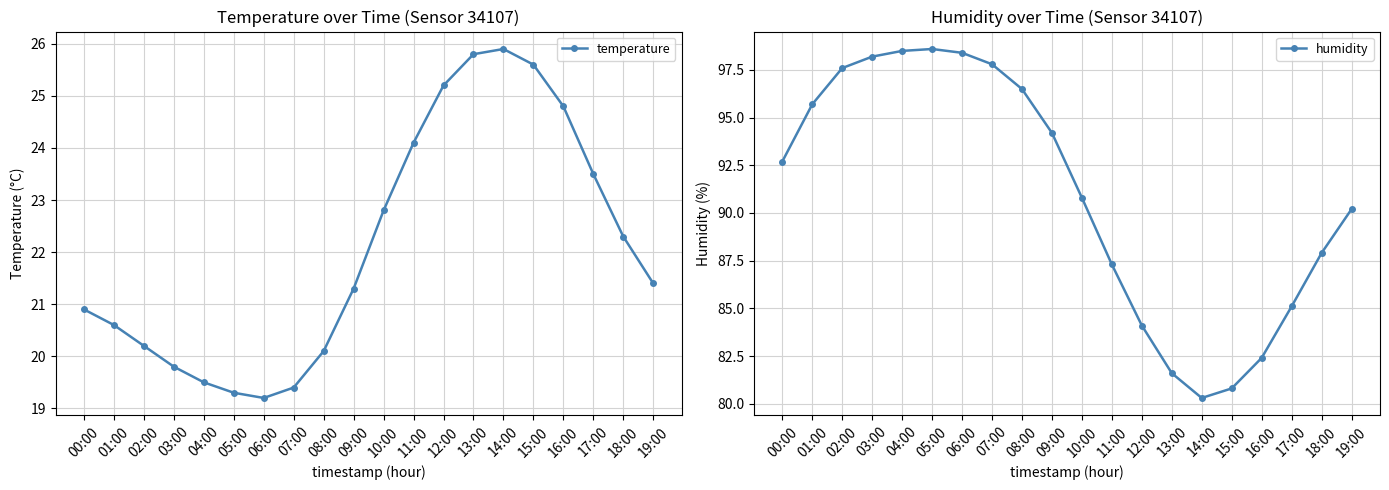

Is the value of humidity at 08:00 greater than the value of temperature at 18:00?

Yes